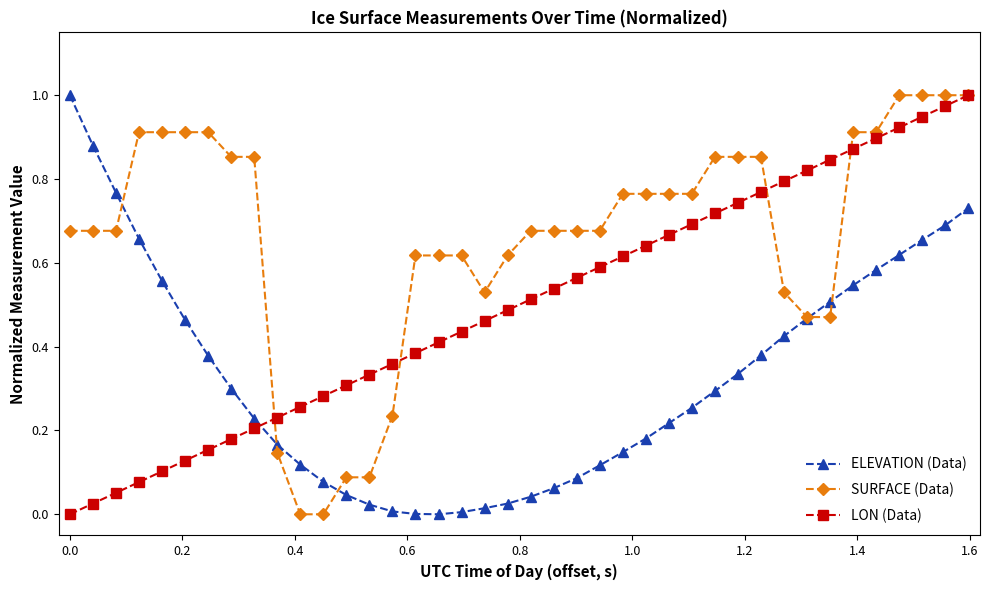

How many data points does each series have?

40